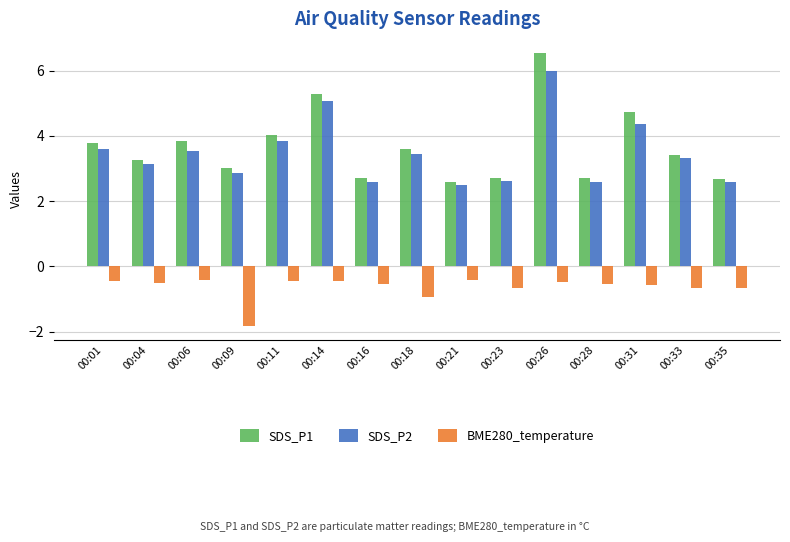

List the series in order of their peak value, highest first.

SDS_P1, SDS_P2, BME280_temperature